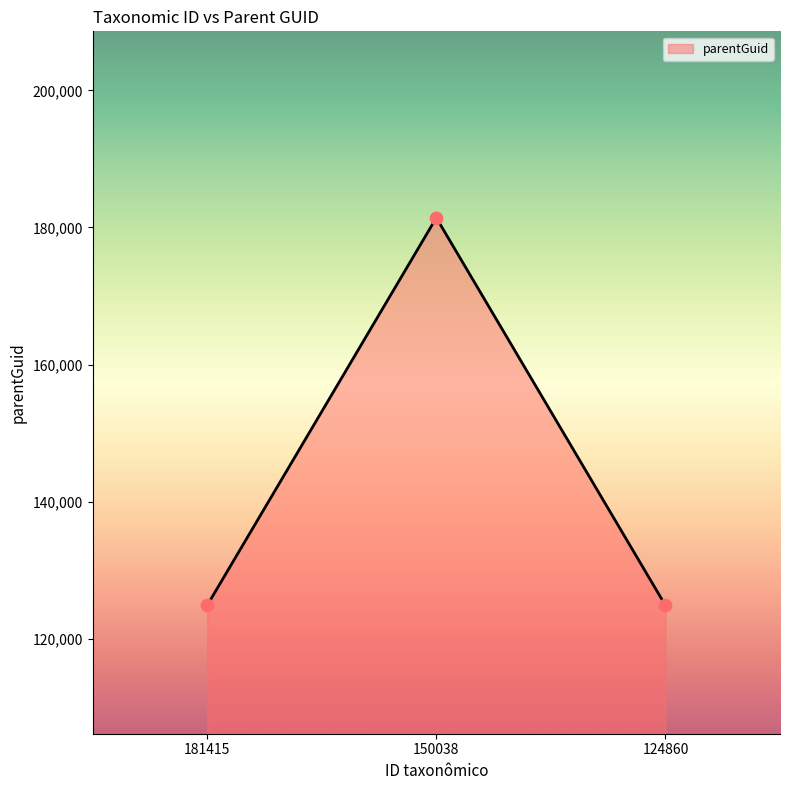

What is the change in value from 181415 to 150038?

+56555